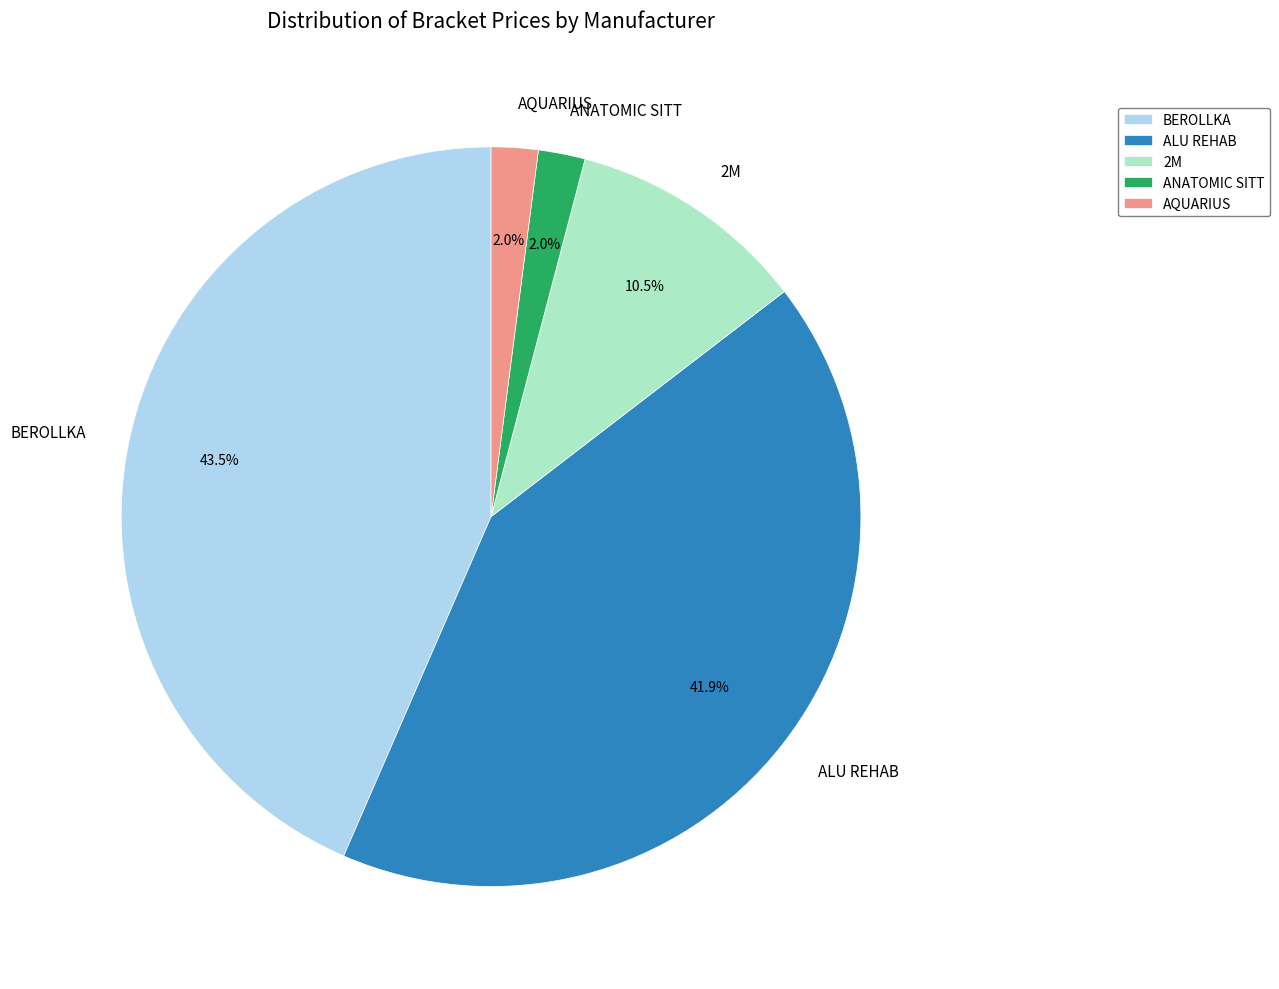

To the nearest percent, what portion does ALU REHAB represent?

42%